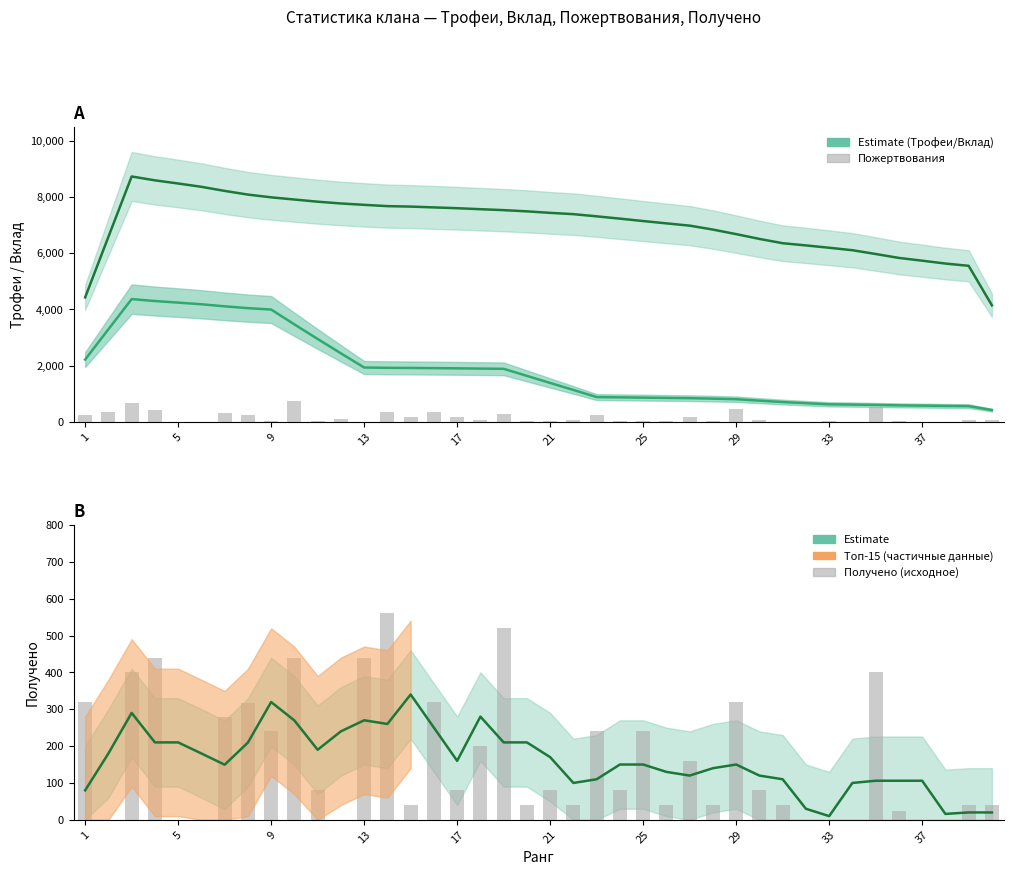

Does the chart contain stacked bars?

No